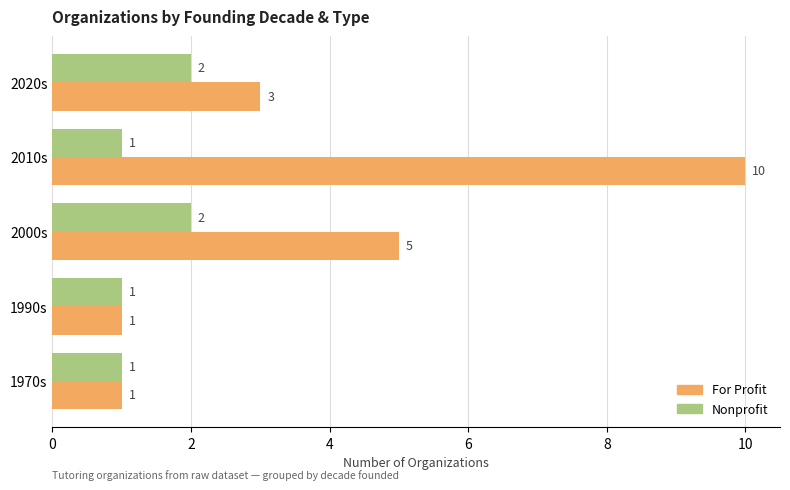

Which series changed the most between 1970s and 2000s?

For Profit